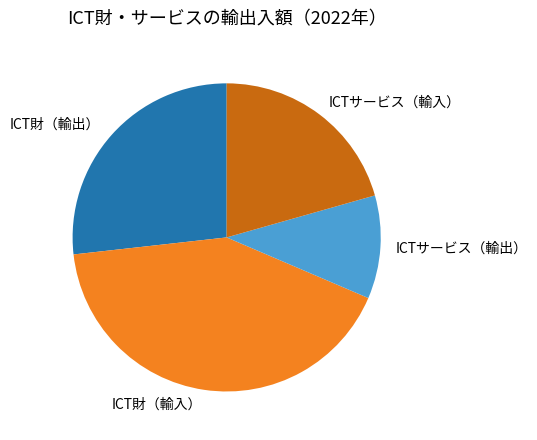

Does any single category account for the majority?

No